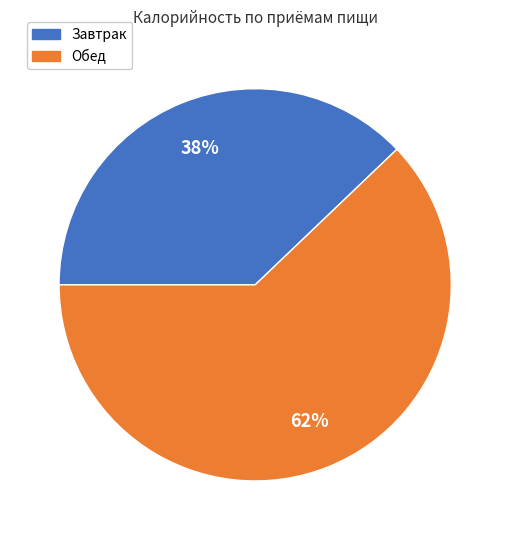

To the nearest percent, what percentage of the pie is Обед?

62%